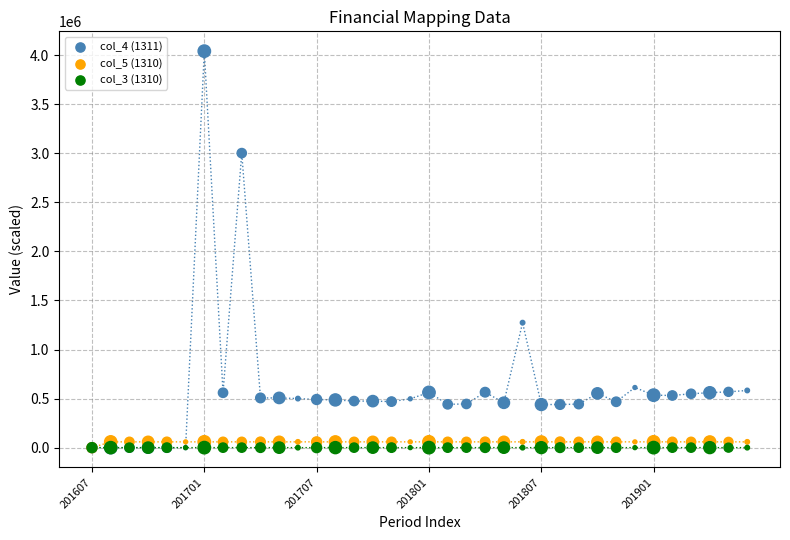

Which series has the widest spread of Y values?

col_4 (1311)